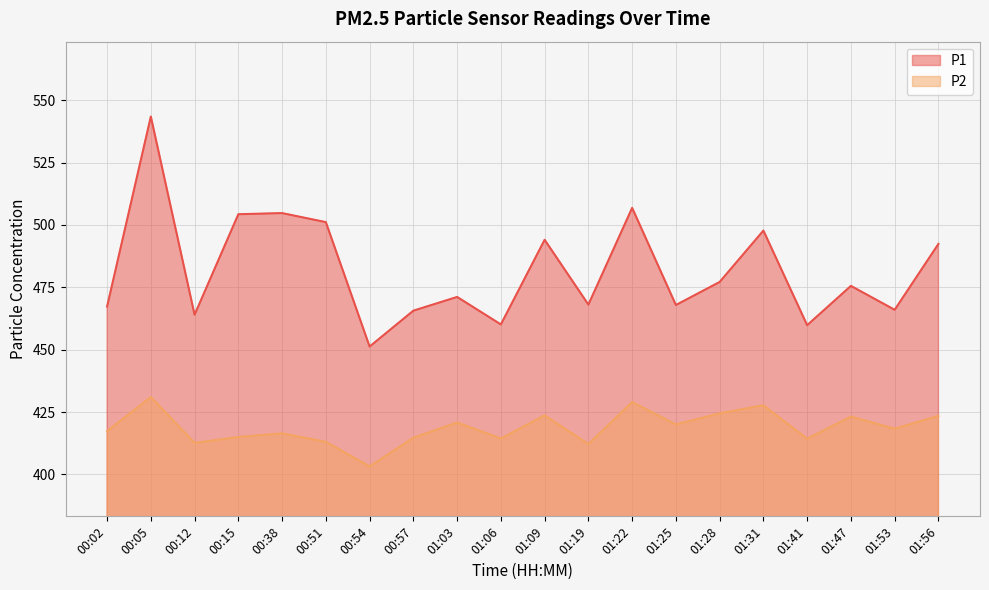

Is it true that P1 equals 169.0 at 01:47?

False